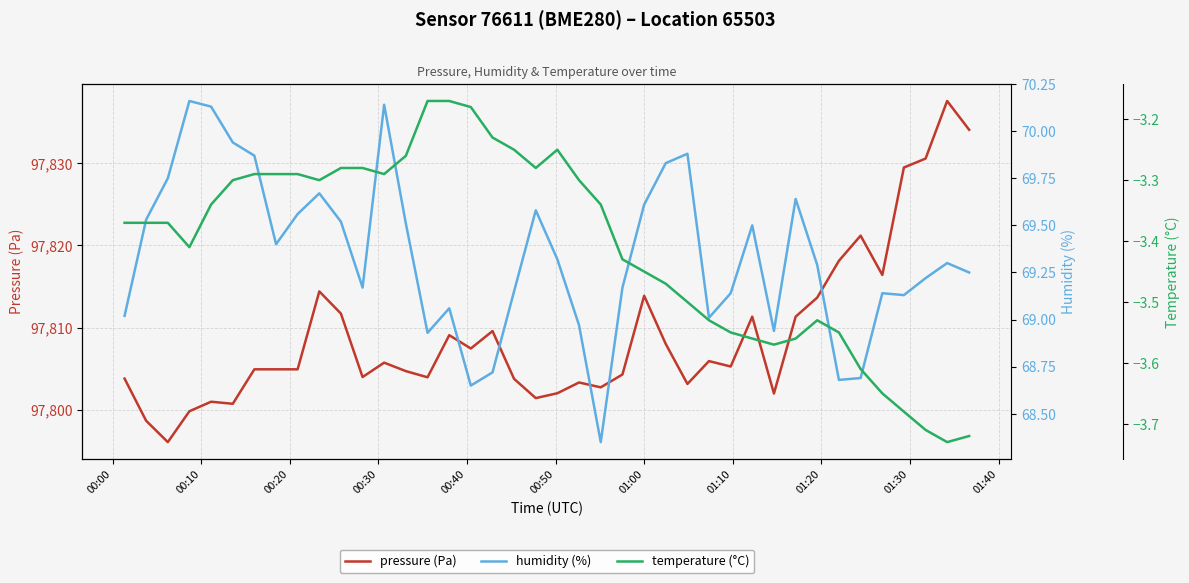

What is the highest value of the pressure (Pa) series?

97837.6